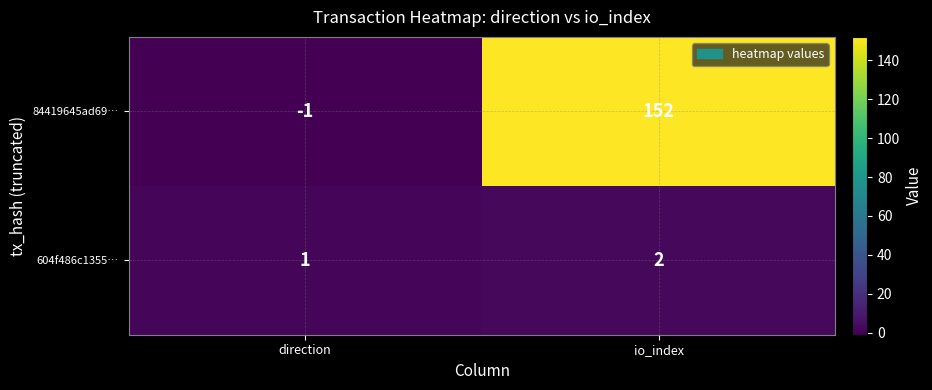

The 84419645ad69… series shows 0 at direction. True or false?

False